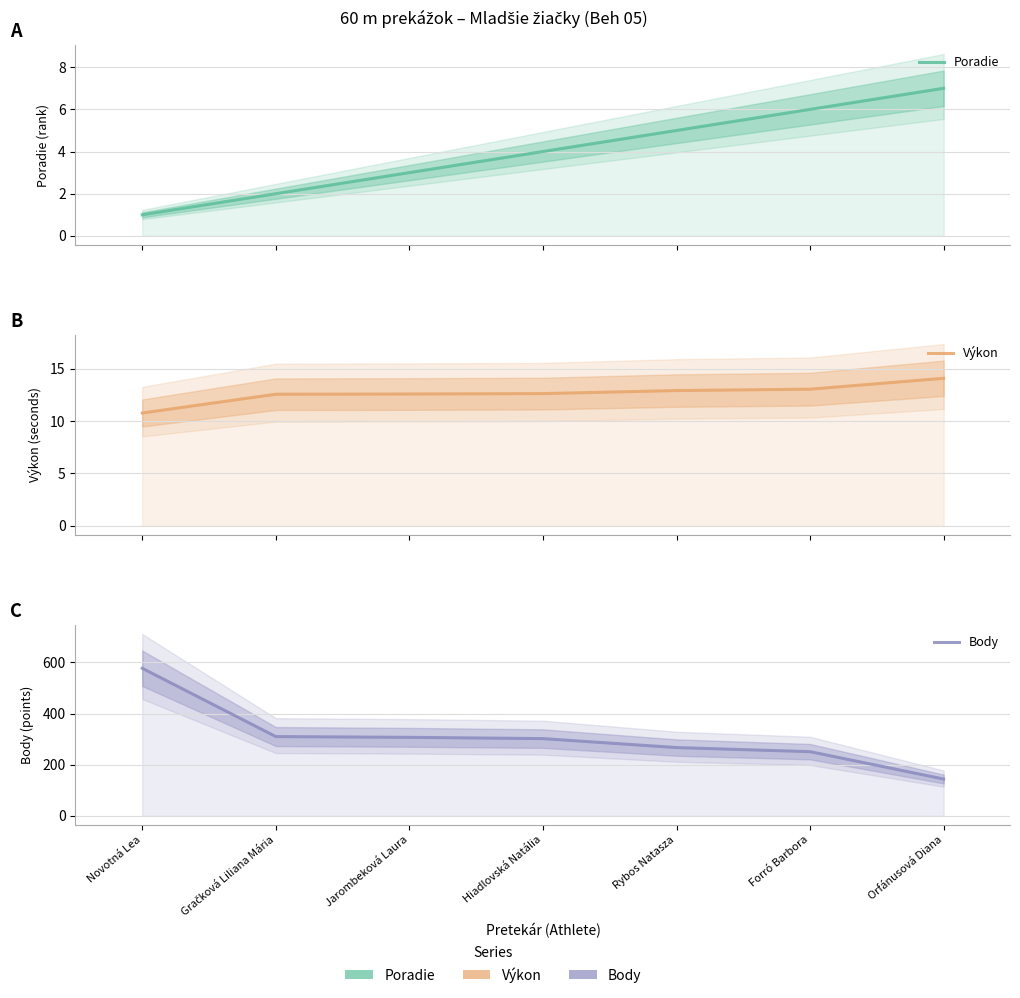

At which label does Poradie reach its peak?

Orfánusová Diana